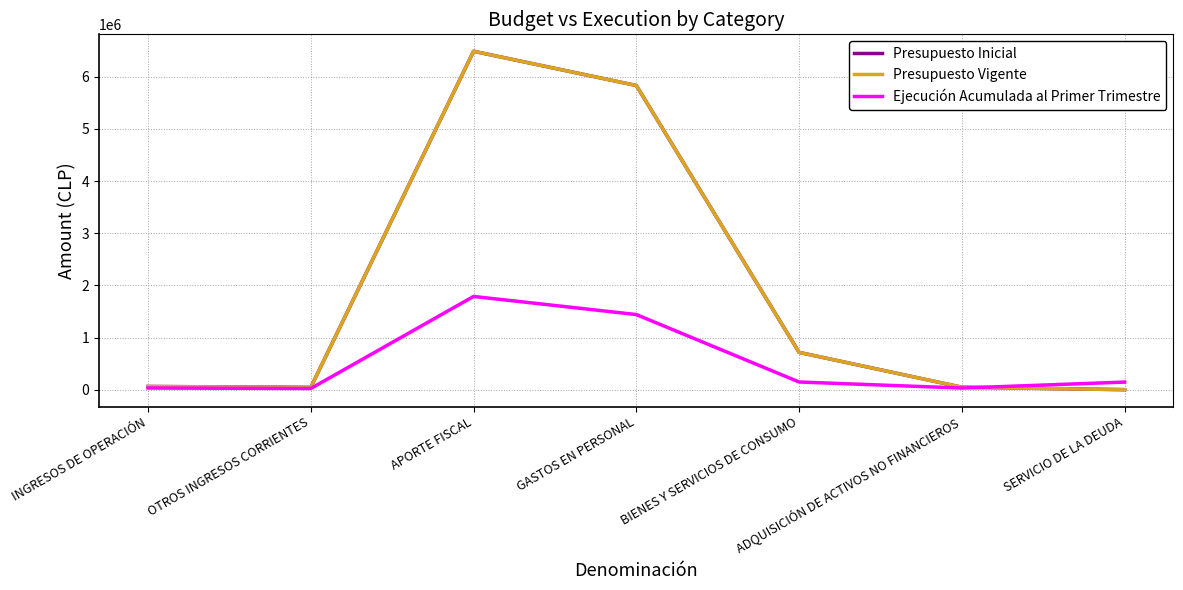

How many interior local peaks does the Presupuesto Vigente series have?

1